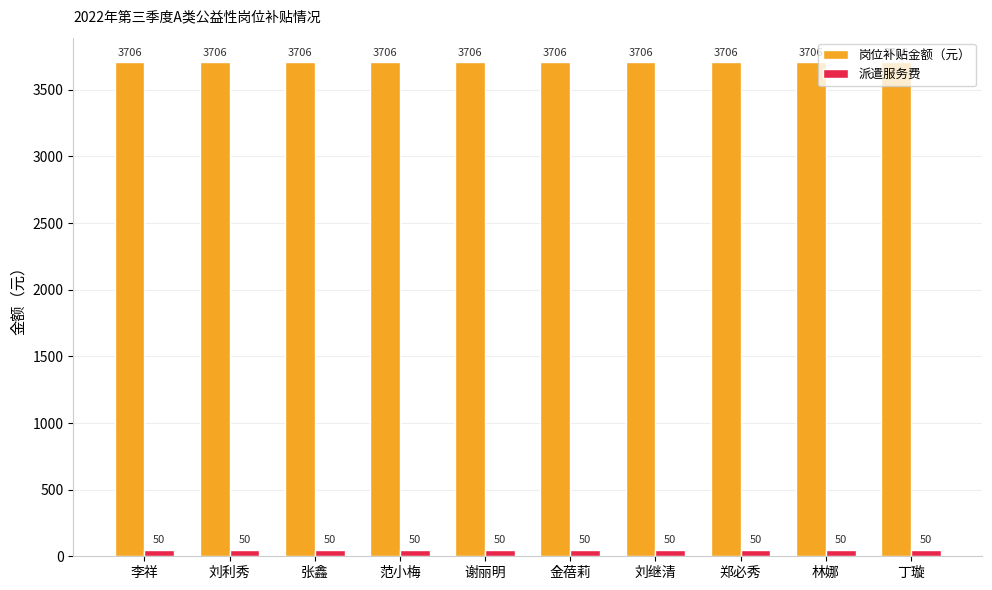

What is the maximum value for 岗位补贴金额（元）?

3706